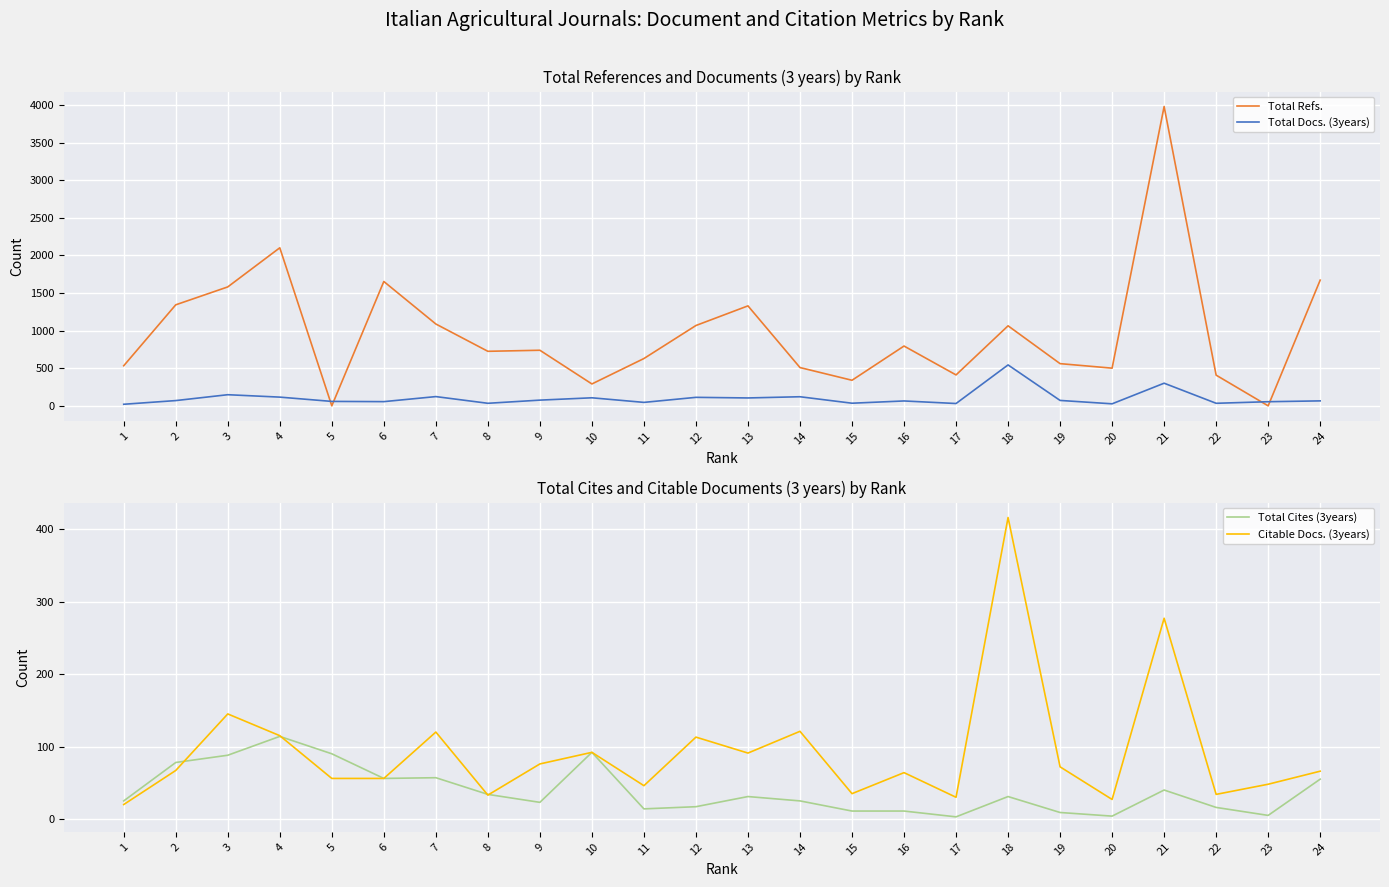

Is it true that Total Docs. (3years) equals 216 at 14?

False